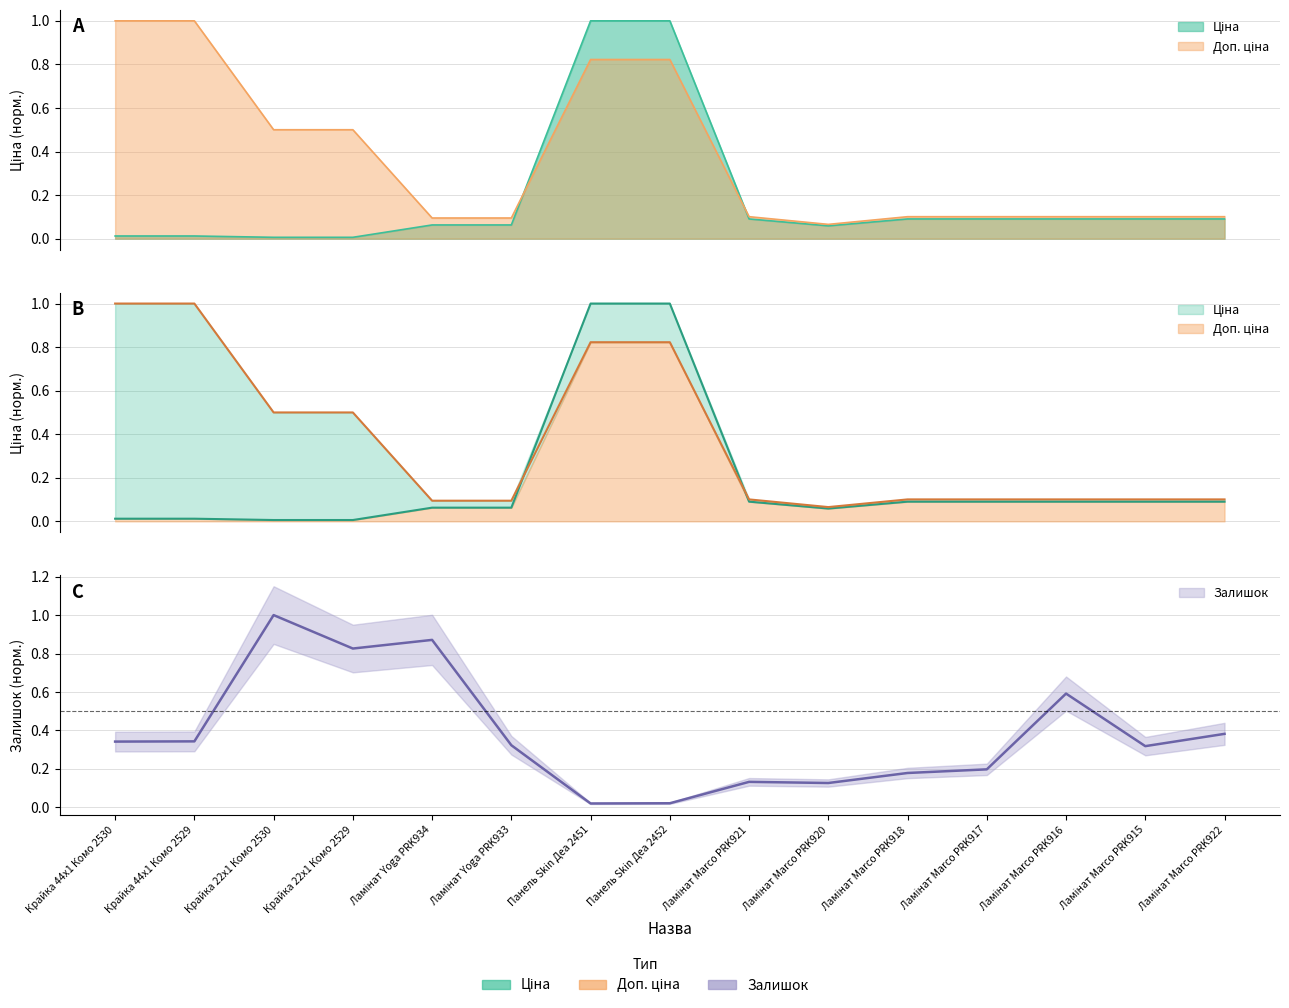

What is the average value of the Залишок series?

0.4